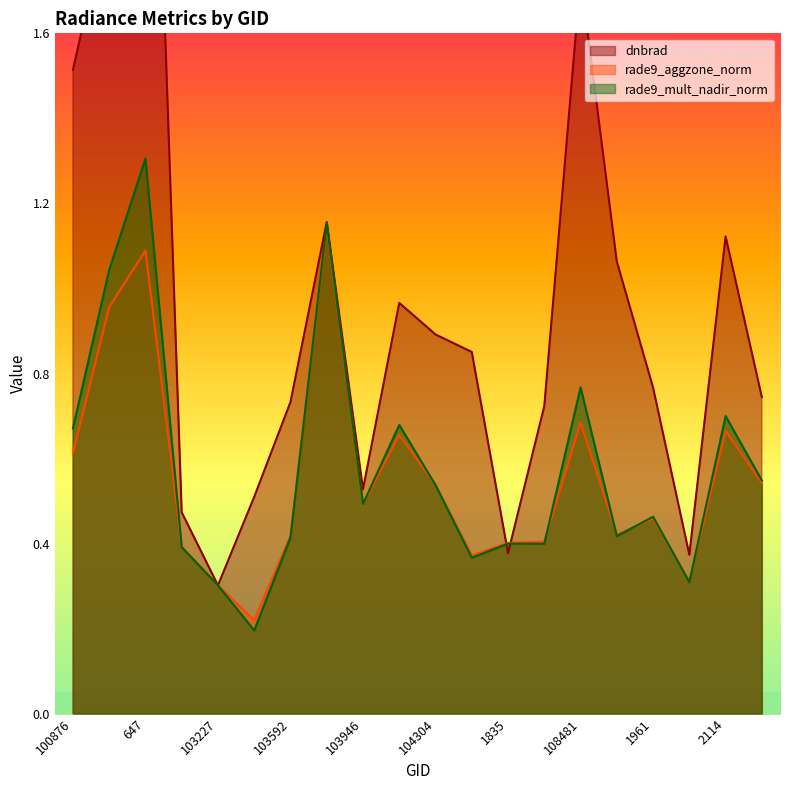

What is the sum of all dnbrad values?

19.7